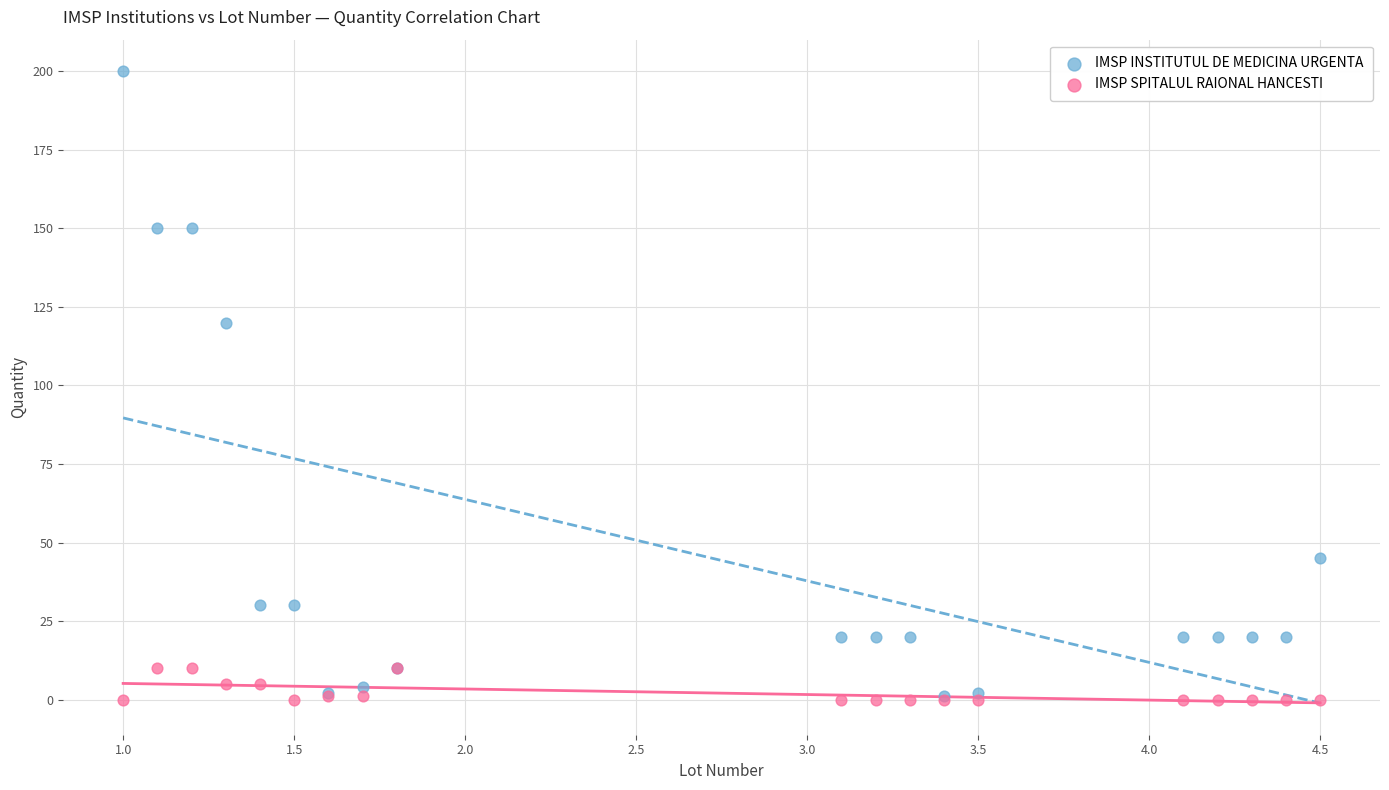

Across all series, what Y value is closest to 100?

120